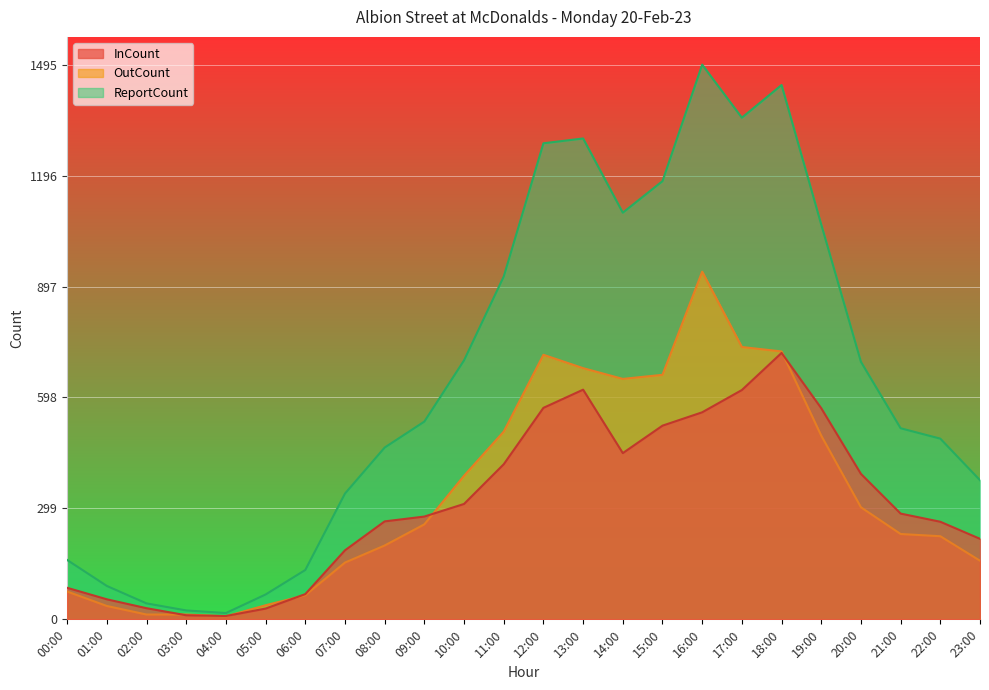

List the labels in order of ReportCount value, smallest first.

04:00, 03:00, 02:00, 05:00, 01:00, 06:00, 00:00, 07:00, 23:00, 08:00, 22:00, 21:00, 09:00, 20:00, 10:00, 11:00, 19:00, 14:00, 15:00, 12:00, 13:00, 17:00, 18:00, 16:00